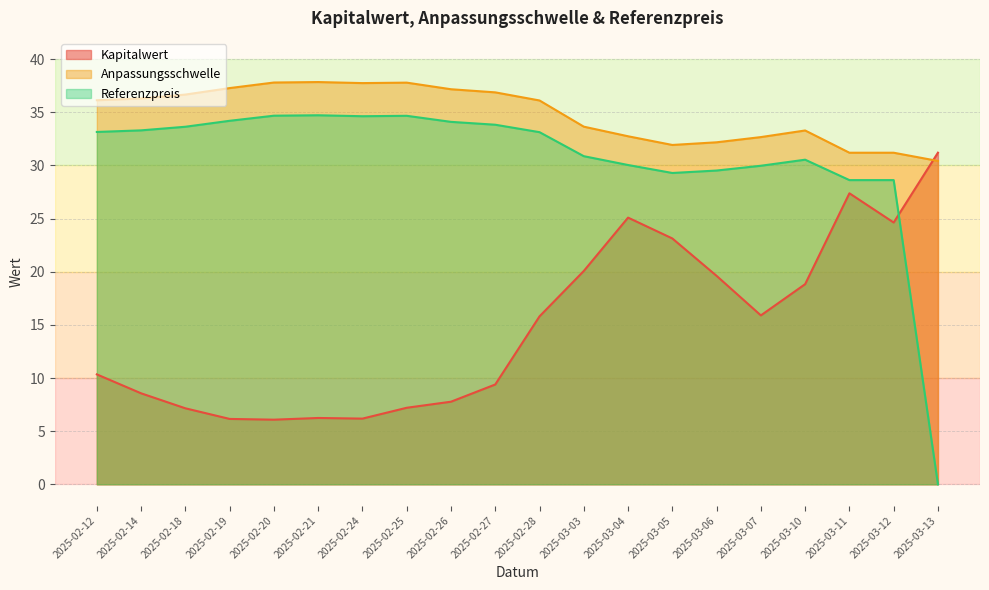

In Kapitalwert, how many points are lower than both neighbors (excluding endpoints)?

4